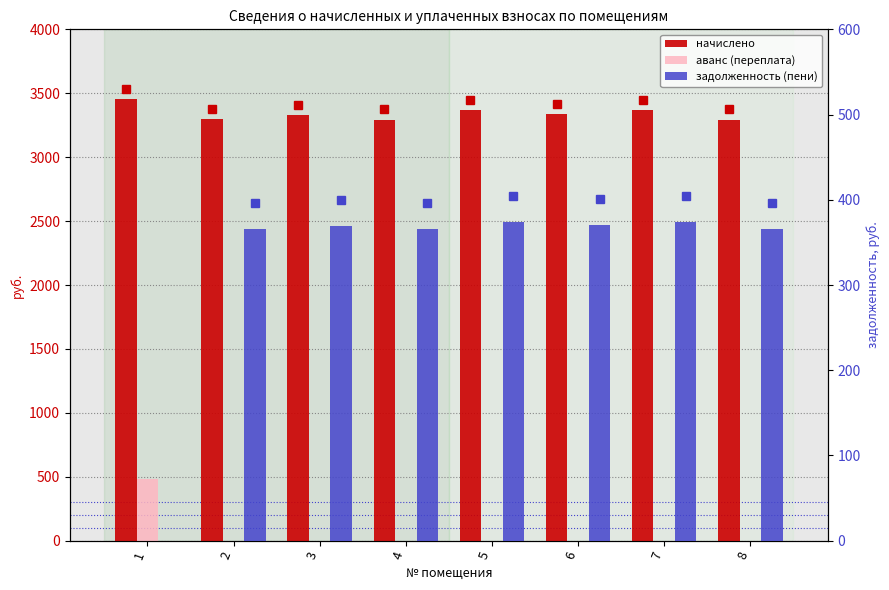

What value does the начислено series have at 3?

3327.6